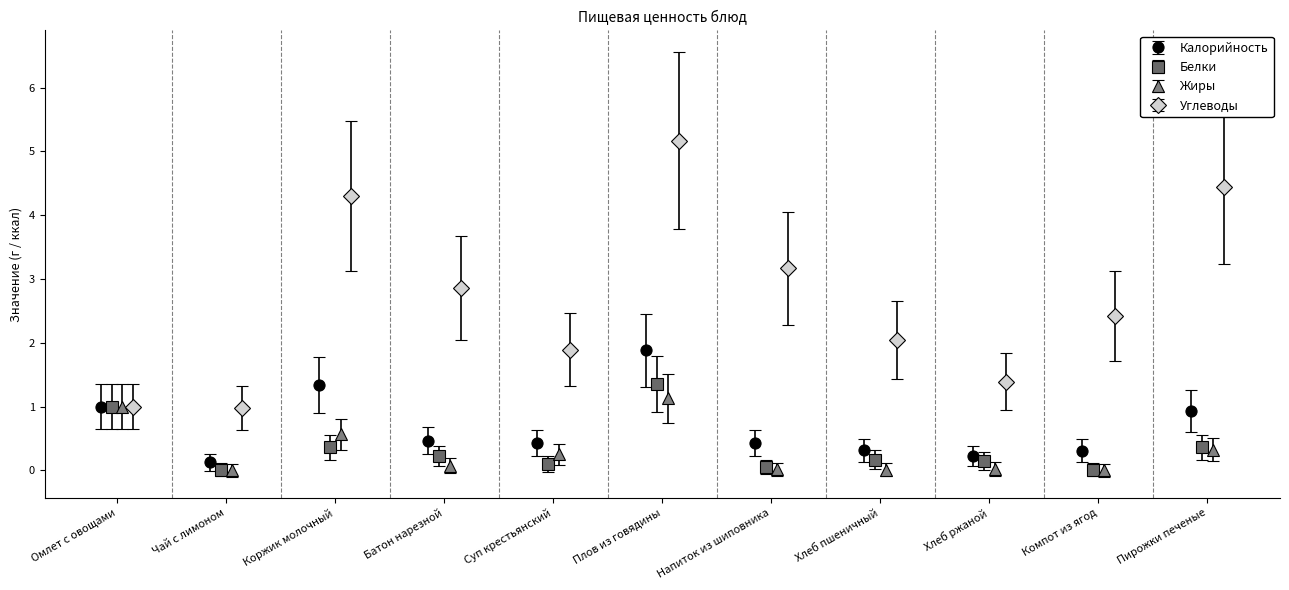

What is the value of the Калорийность point at the 4th from the left?

0.5